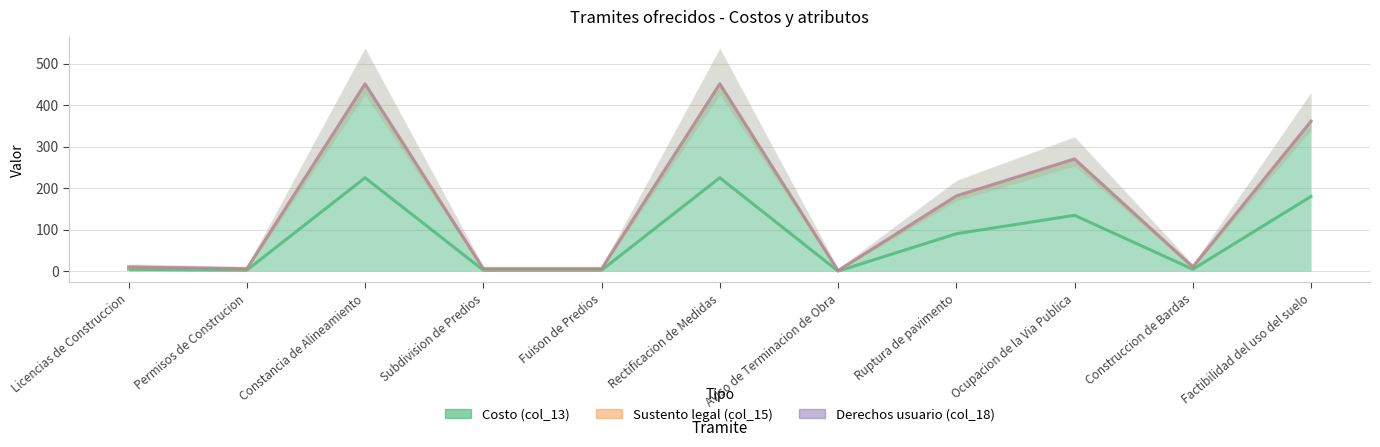

How many series are shown in this chart?

3